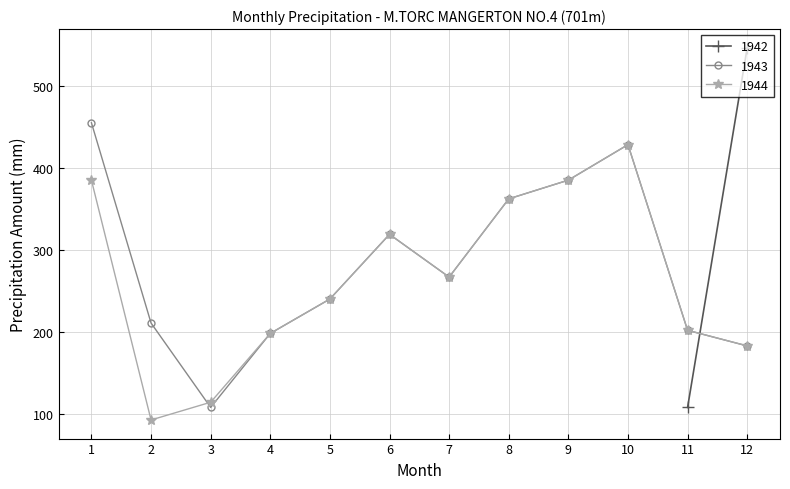

What is the sum of the 1943 values at 3 and 4?

306.1